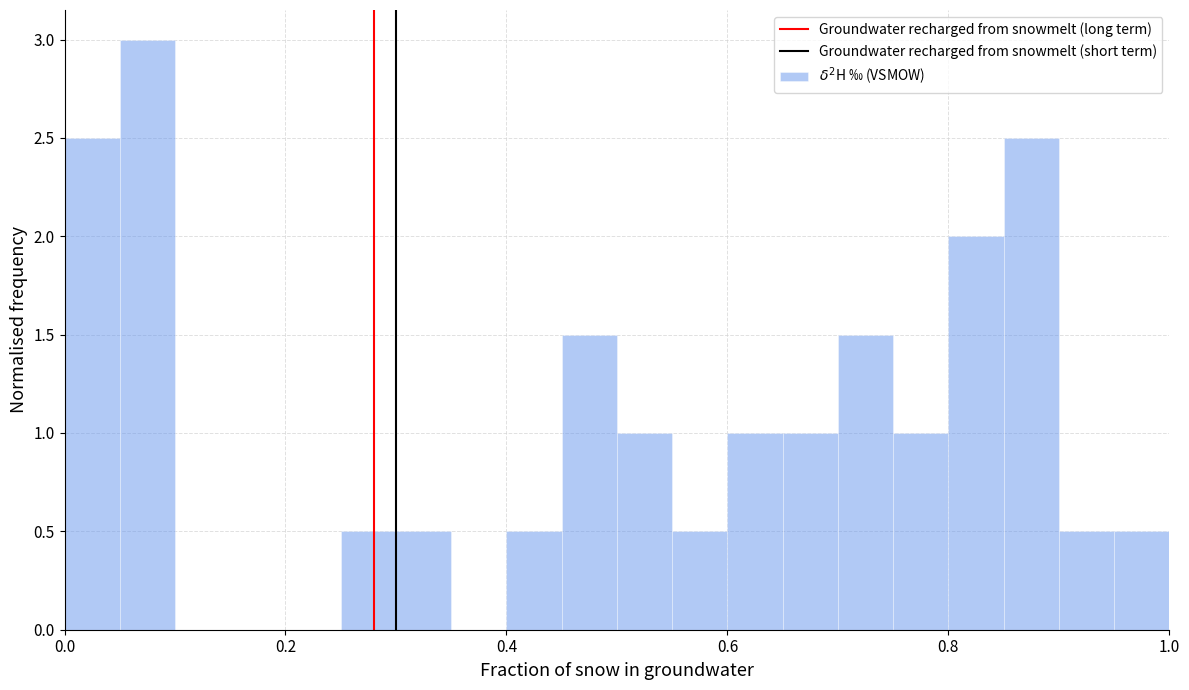

Around what value on the x-axis is the tallest bar? Give the approximate position of its centre, as read against the axis.

0.08